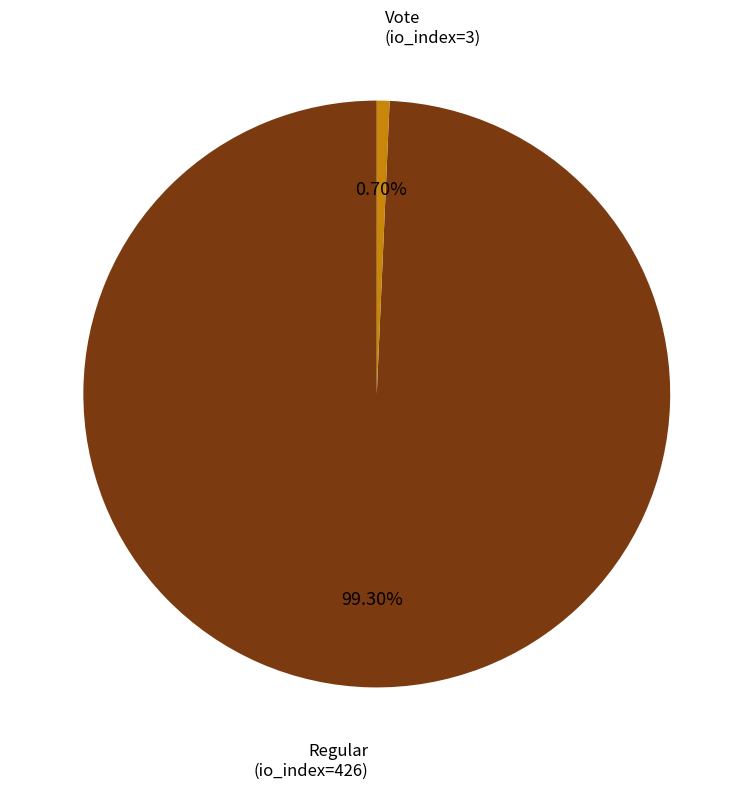

Count the number of slices in the pie.

2